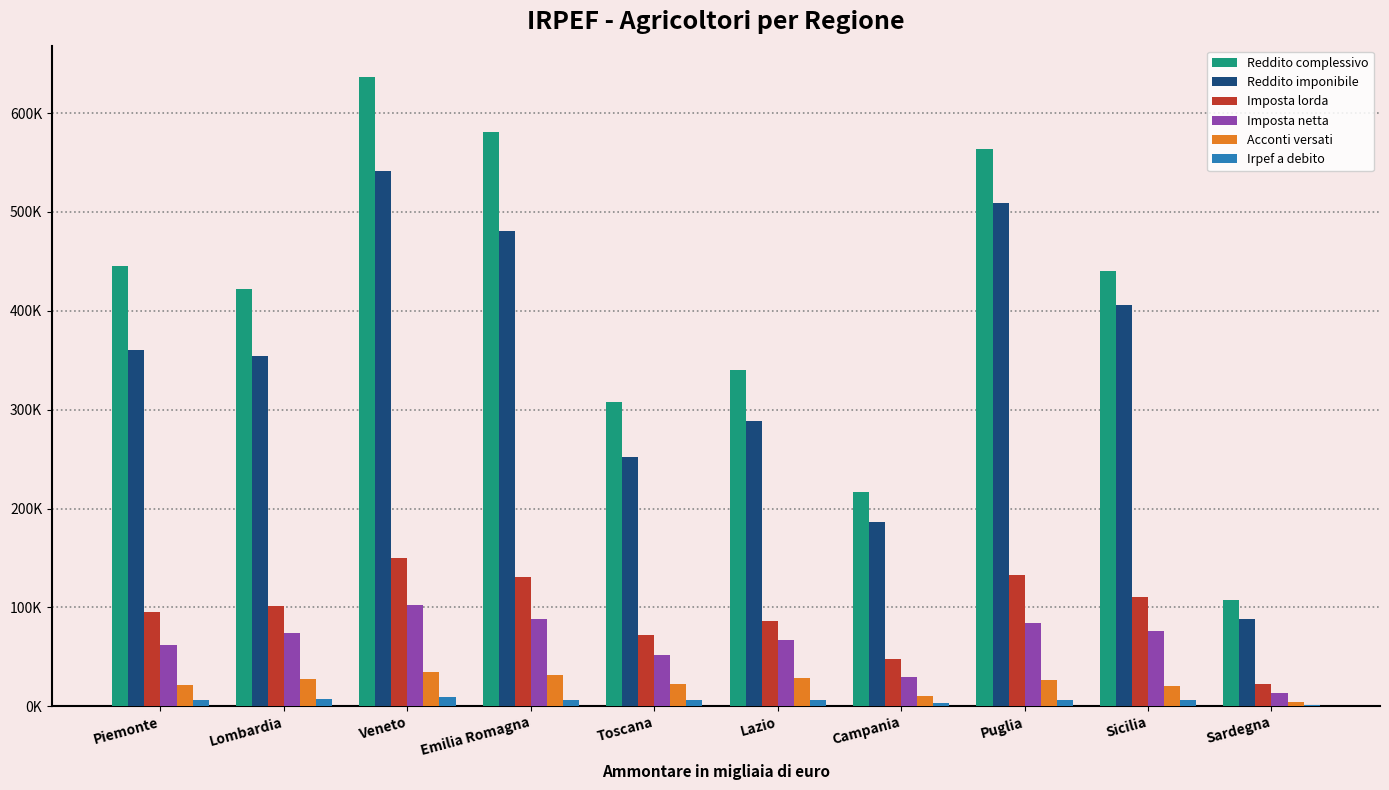

The Acconti versati series shows 33675 at Toscana. True or false?

False